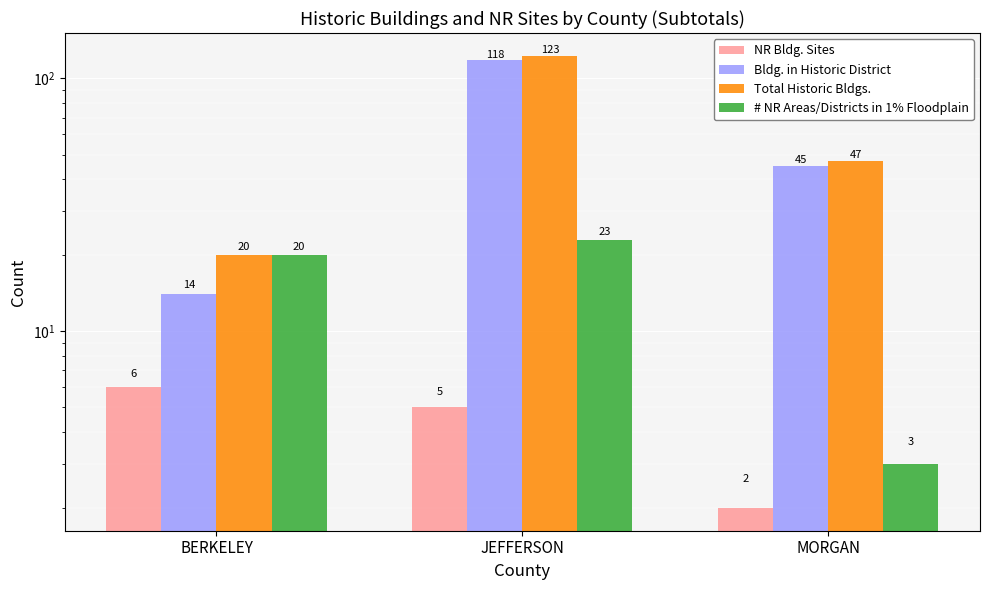

What is the label of the 2nd bar from the right?

JEFFERSON